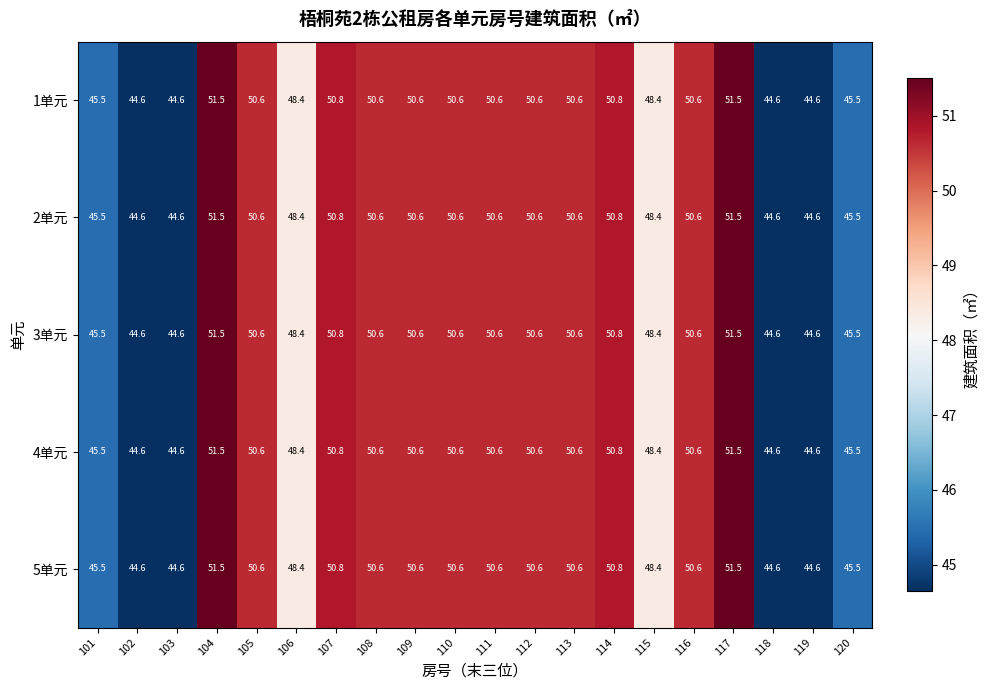

Read the 5单元 value at 112.

50.6